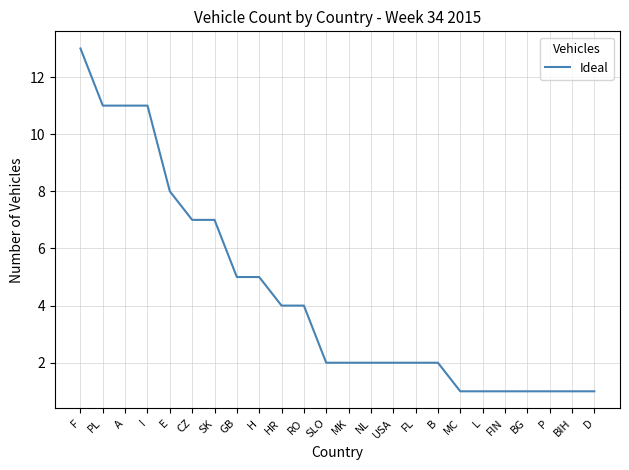

What is the approximate value at GB, to the nearest 5?

5